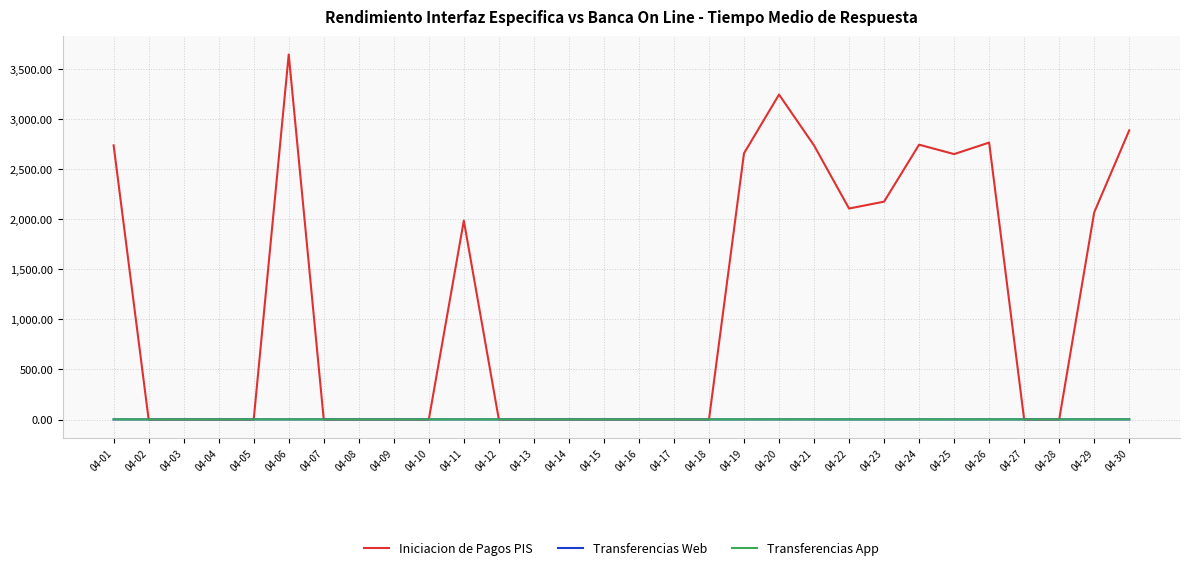

What is the sum of all Transferencias Web values?

34.9